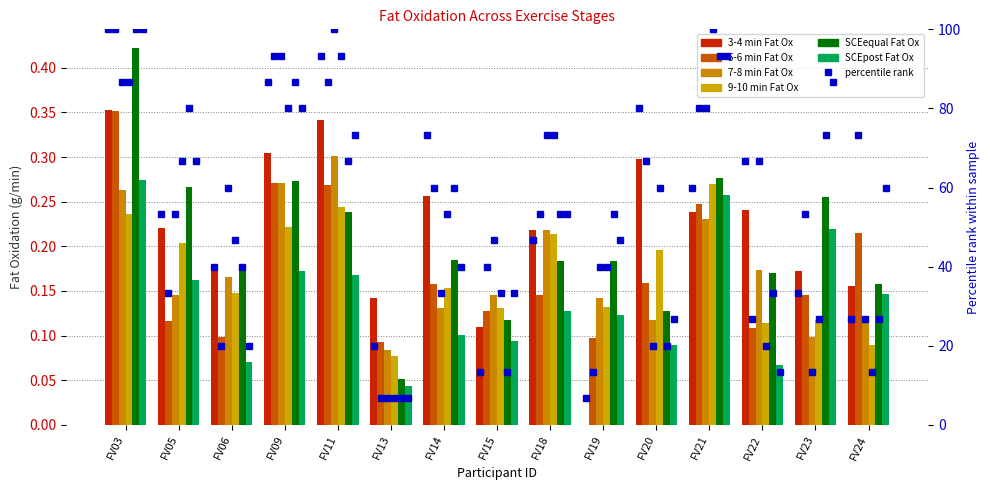

The value of 3-4 min Fat Ox at FV13 is 0.1. True or false?

True